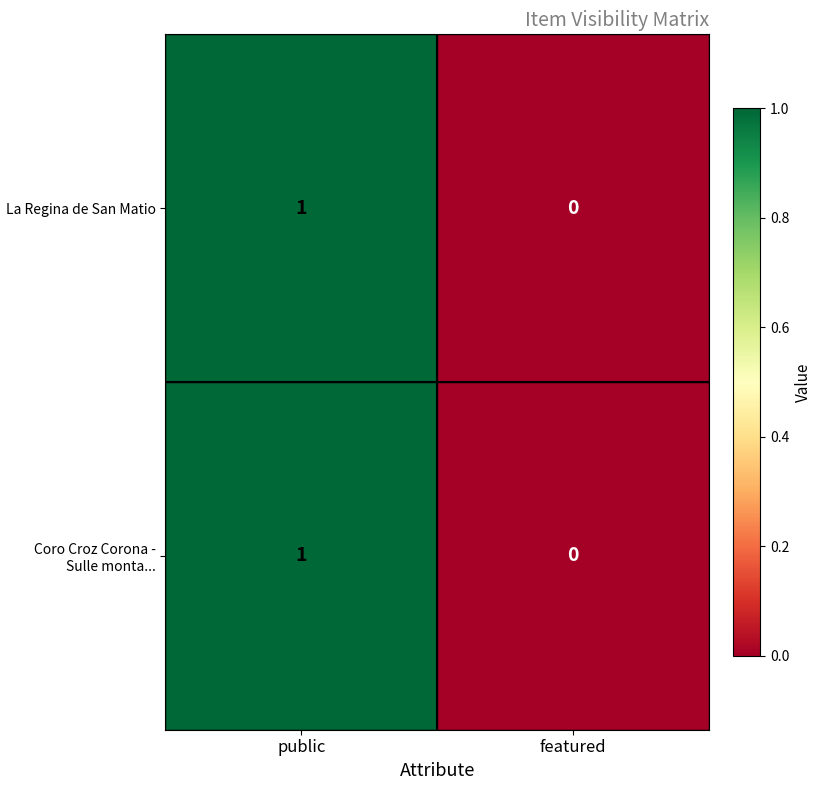

Is the value of Coro Croz Corona - Sulle monta... at public greater than the value of La Regina de San Matio at featured?

Yes